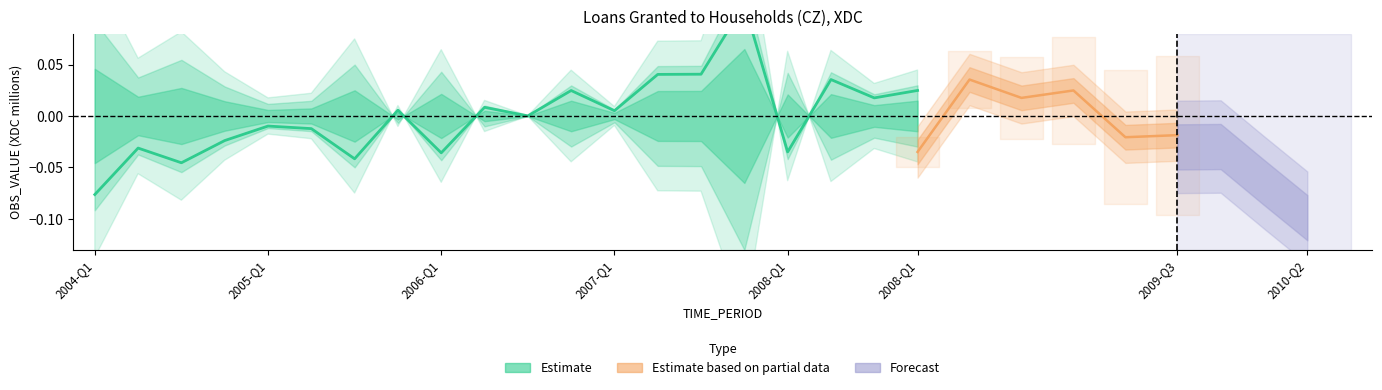

The chart shows a value of -0.0 at 2005-Q2. True or false?

True